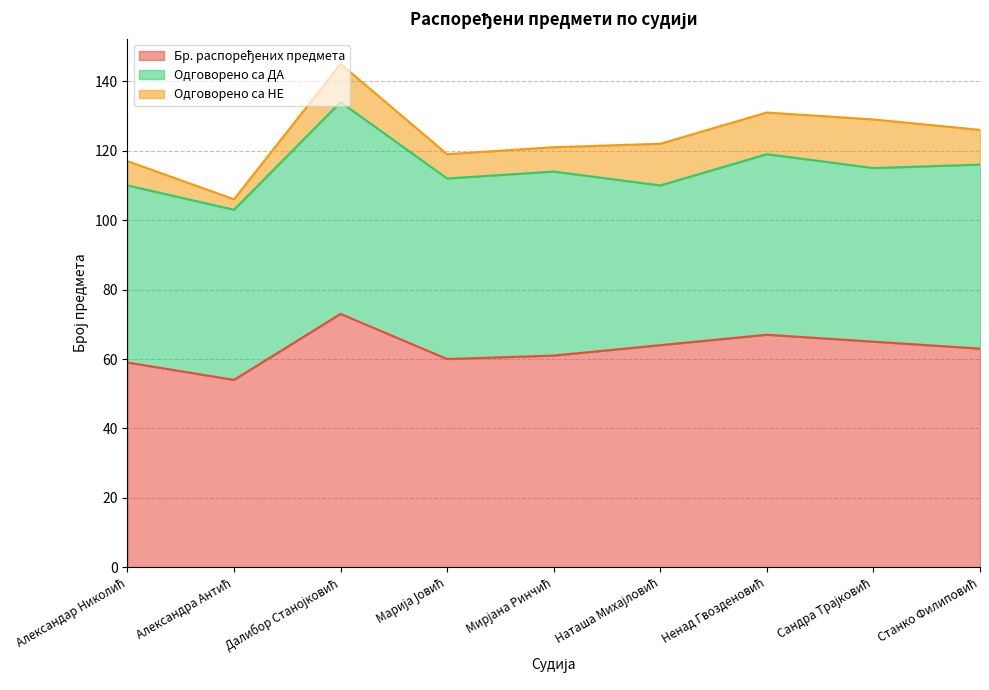

What is the sum of the Одговорено са НЕ values at Наташа Михајловић and Станко Филиповић?

22